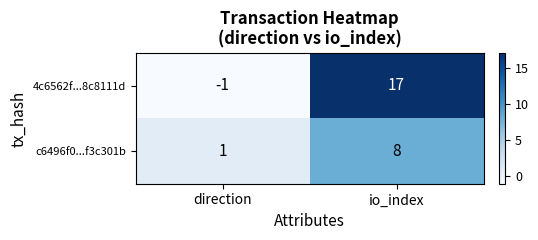

What is the sum of all 4c6562f...8c8111d values?

16